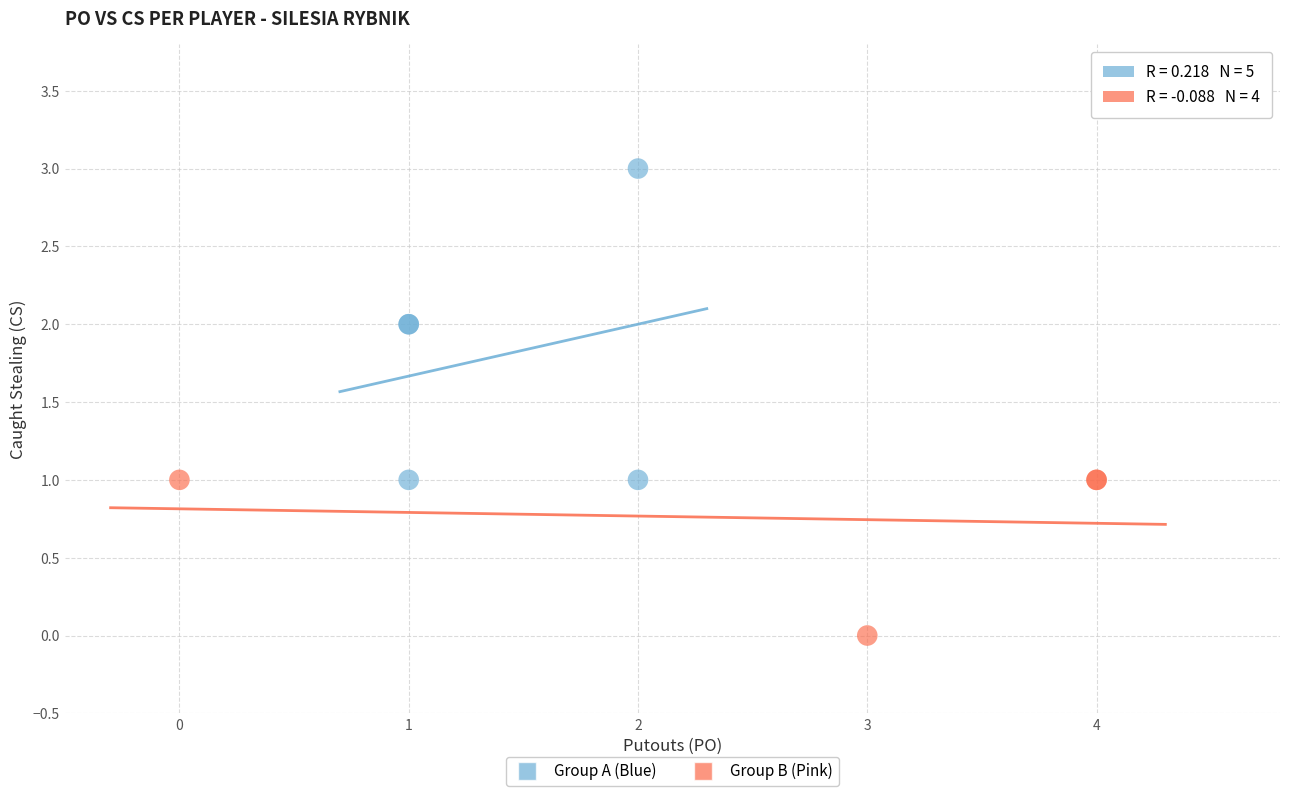

Which series reaches the minimum Y coordinate?

Group B (Pink)